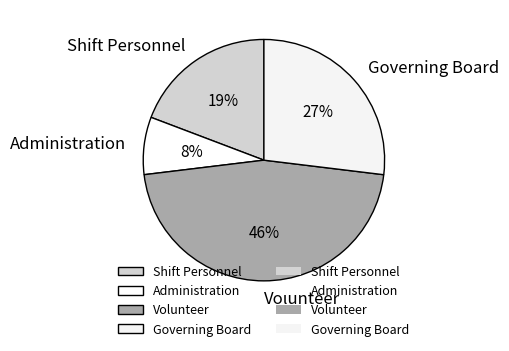

Is it true that Administration is 8% of the pie?

True